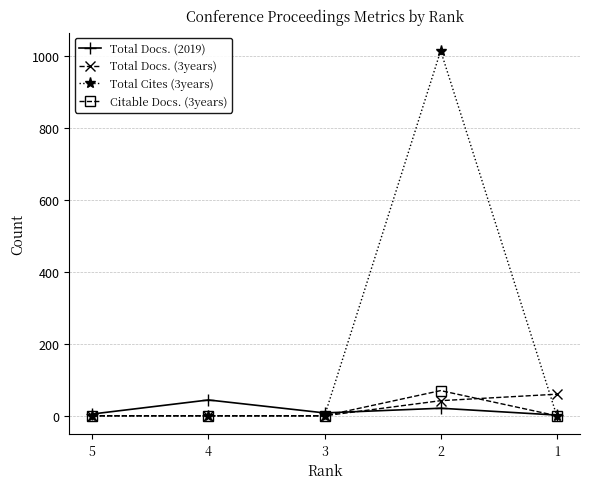

How many lines are shown in the chart?

4